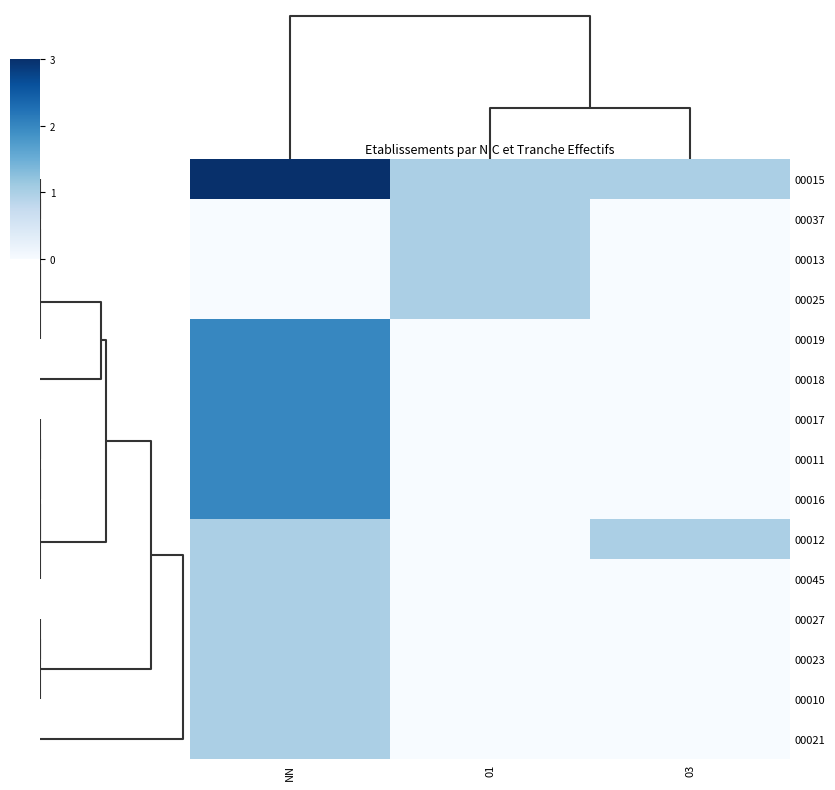

How many data points does each series have?

3